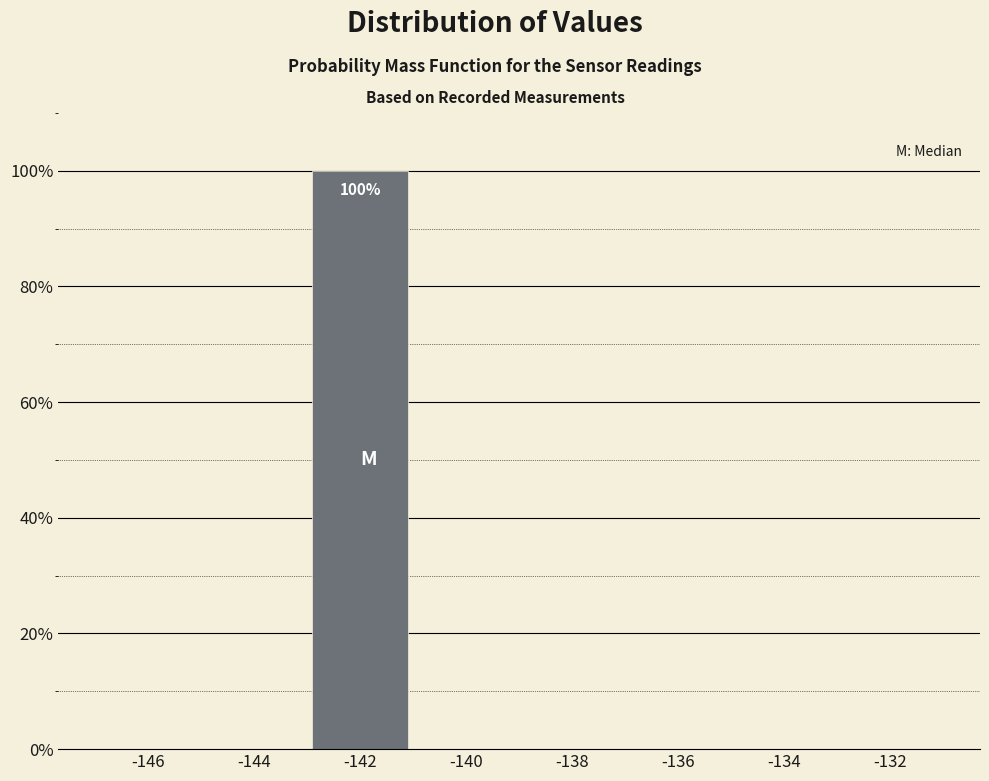

Over which range of the x-axis is the bar tallest?

-143 to -141